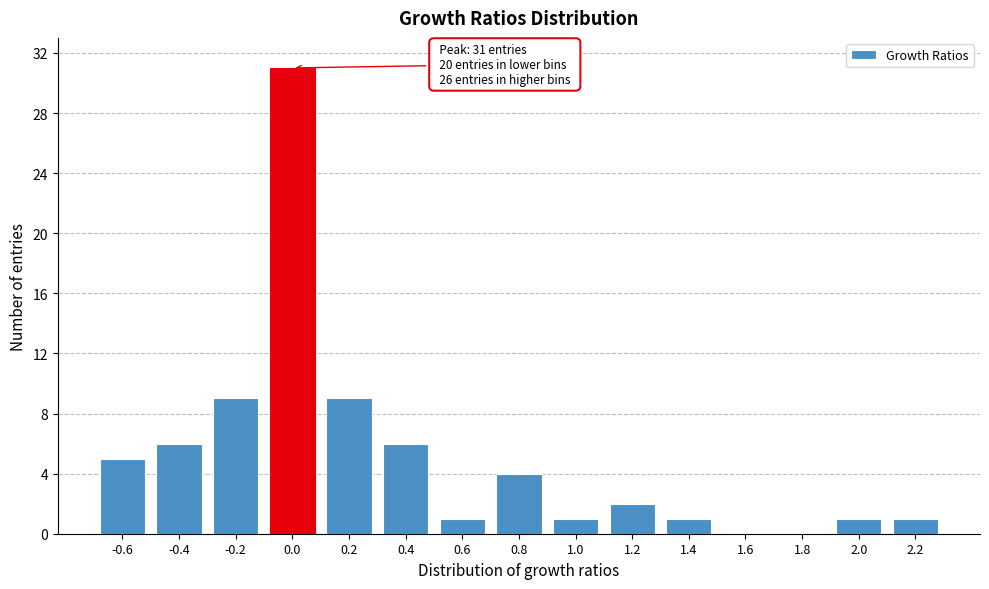

Reading left to right, transcribe all the data shown in this chart.

-0.6=5	-0.4=6	-0.2=9	0.0=31	0.2=9	0.4=6	0.6=1	0.8=4	1.0=1	1.2=2	1.4=1	1.6=0	1.8=0	2.0=1	2.2=1